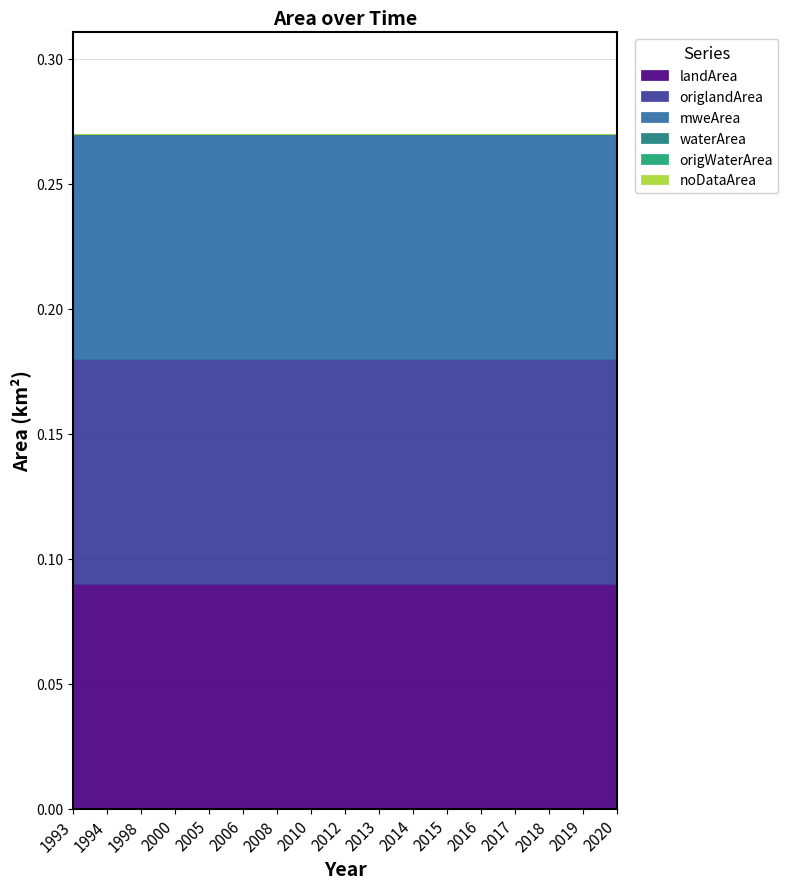

What is the difference between the highest and lowest values at 2015?

0.1